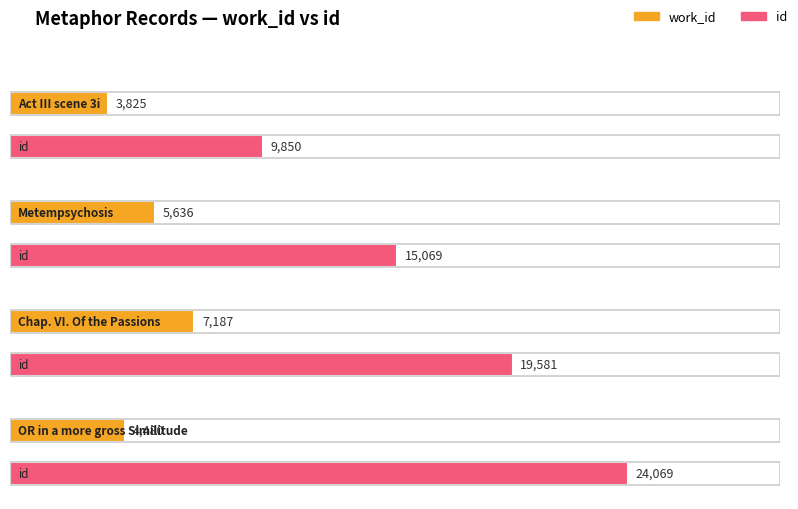

What is the sum of all work_id values?

21128